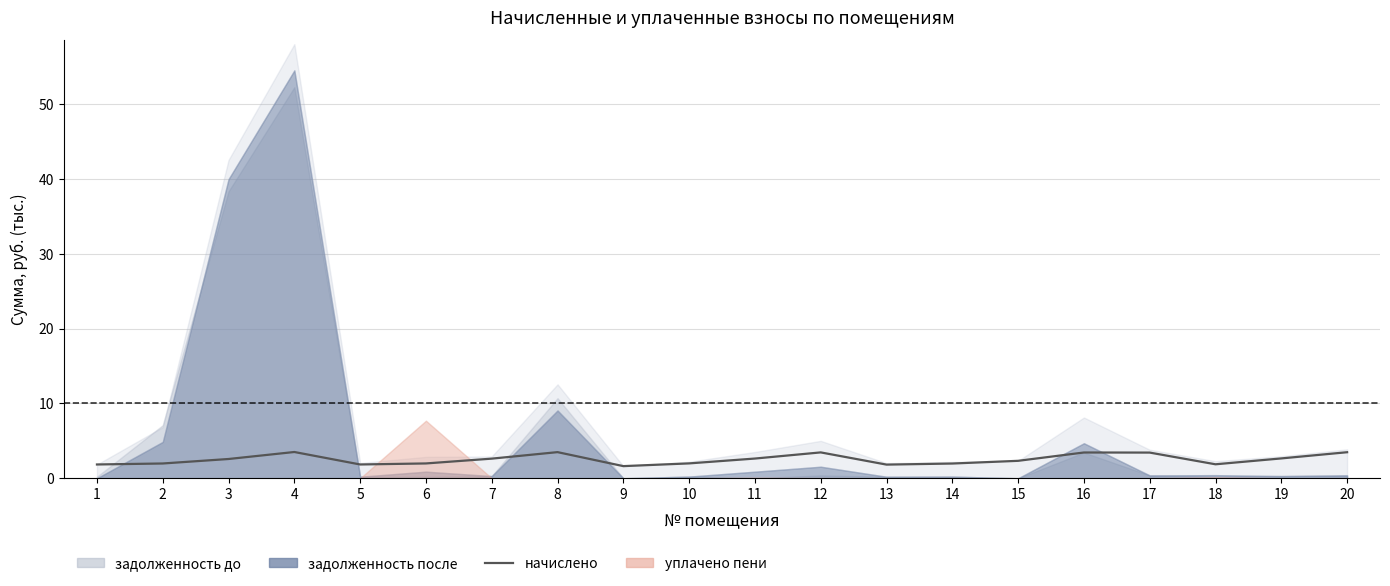

How many points are lower than both their immediate neighbors (excluding endpoints)?

4